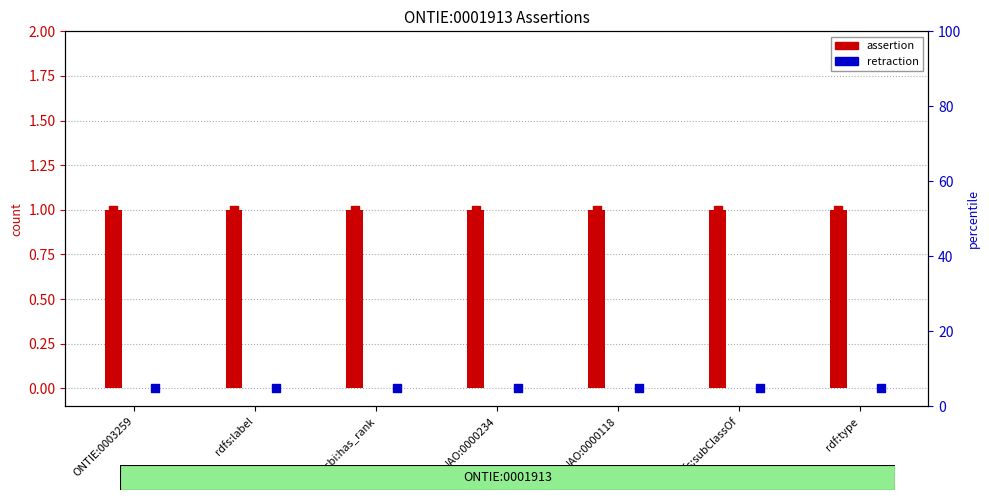

Which series contains the lowest Y value?

retraction